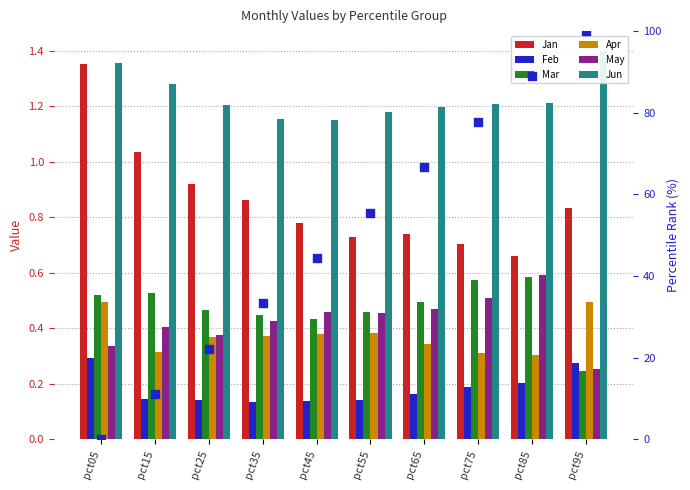

Which series reaches the minimum Y coordinate?

Feb